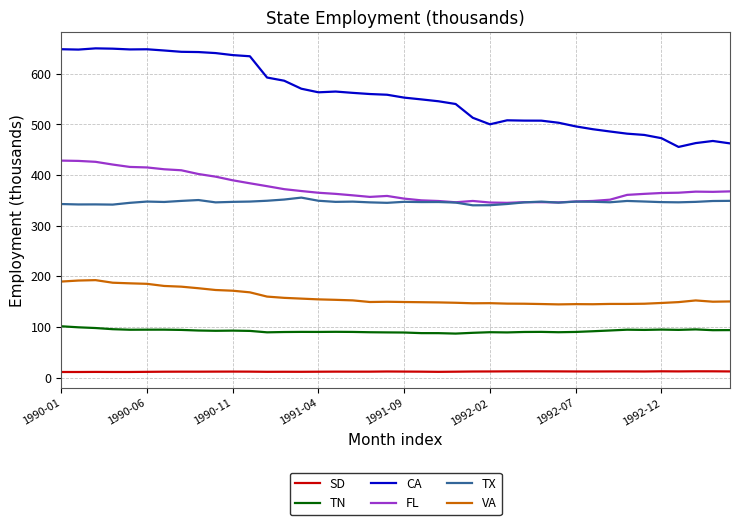

List the series in order of their peak value, lowest first.

SD, TN, VA, TX, FL, CA